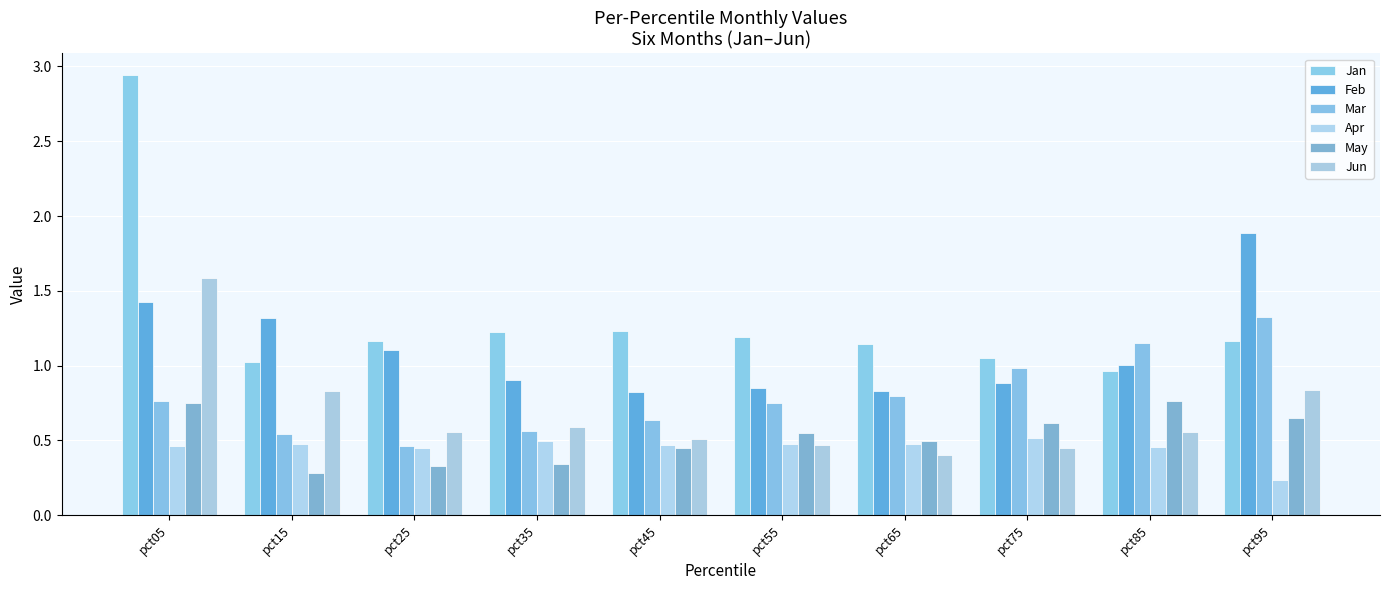

What are all the series names shown in the legend?

Jan, Feb, Mar, Apr, May, Jun